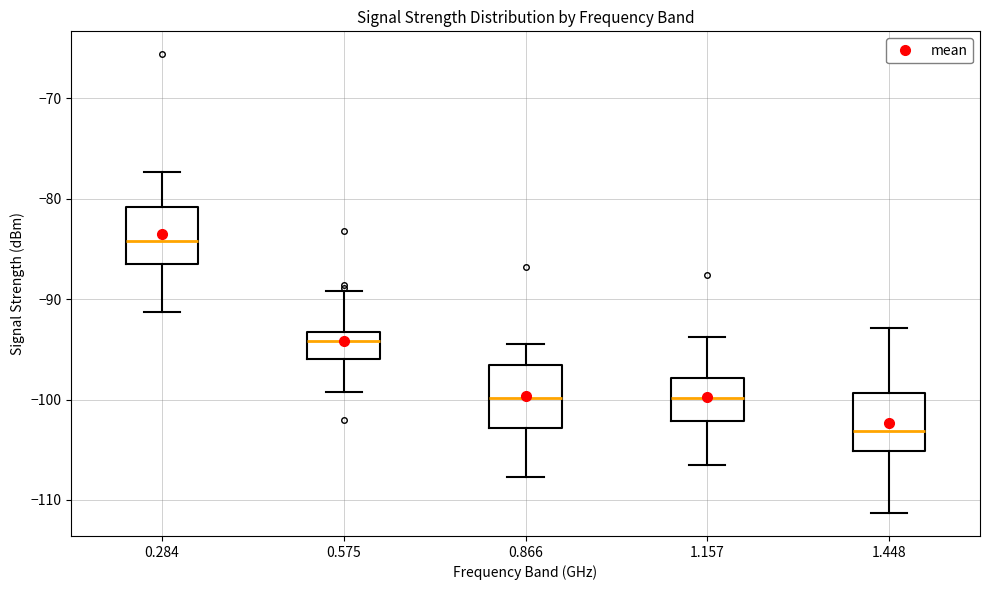

Reading left to right, read every box against the y-axis: the position of its median line, the range the box covers, and the ends of its whiskers. The values are not printed on the chart, so give them approximately, as read against the axis.

0.284: median -84, box -86 to -81, whiskers -91 to -77
0.575: median -94, box -96 to -93, whiskers -99 to -89
0.866: median -100, box -103 to -97, whiskers -108 to -94
1.157: median -100, box -102 to -98, whiskers -106 to -94
1.448: median -103, box -105 to -99, whiskers -111 to -93